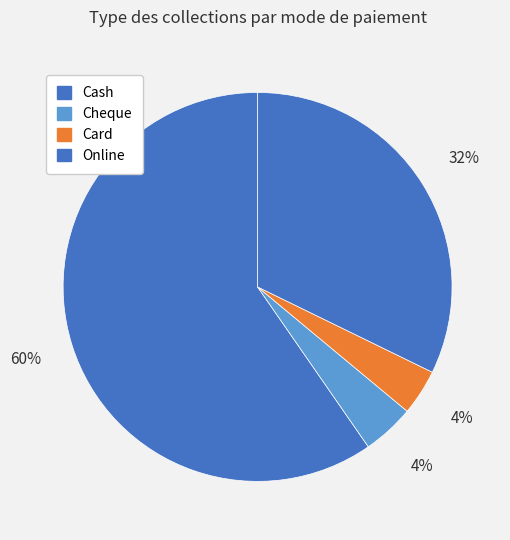

Which category accounts for the majority?

Cash